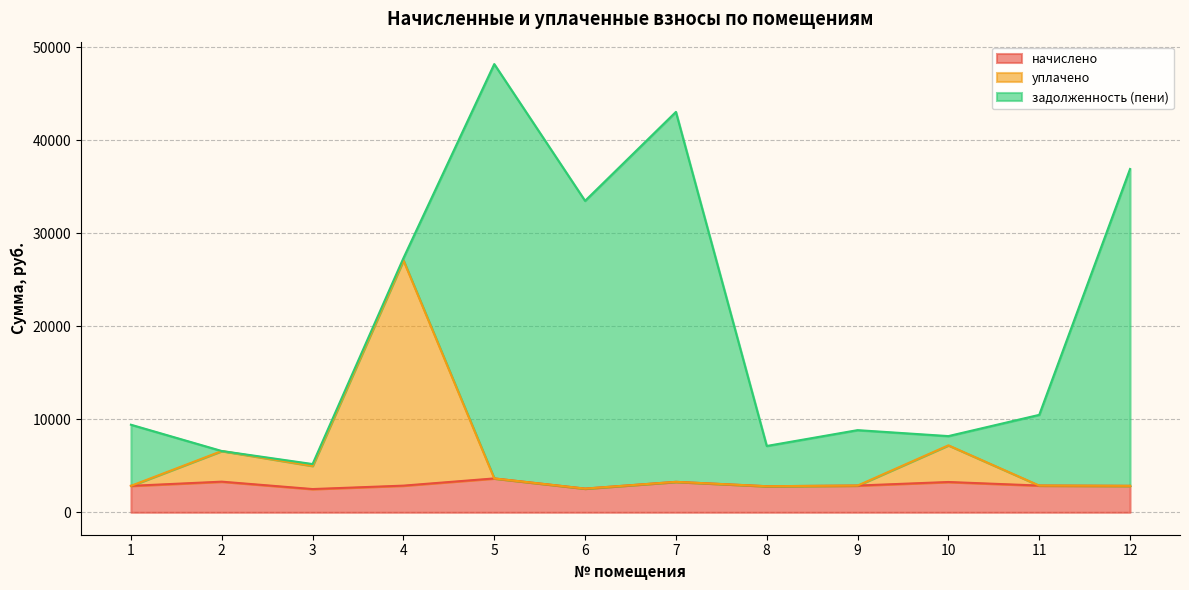

Which has a higher value, 2 or 9?

2